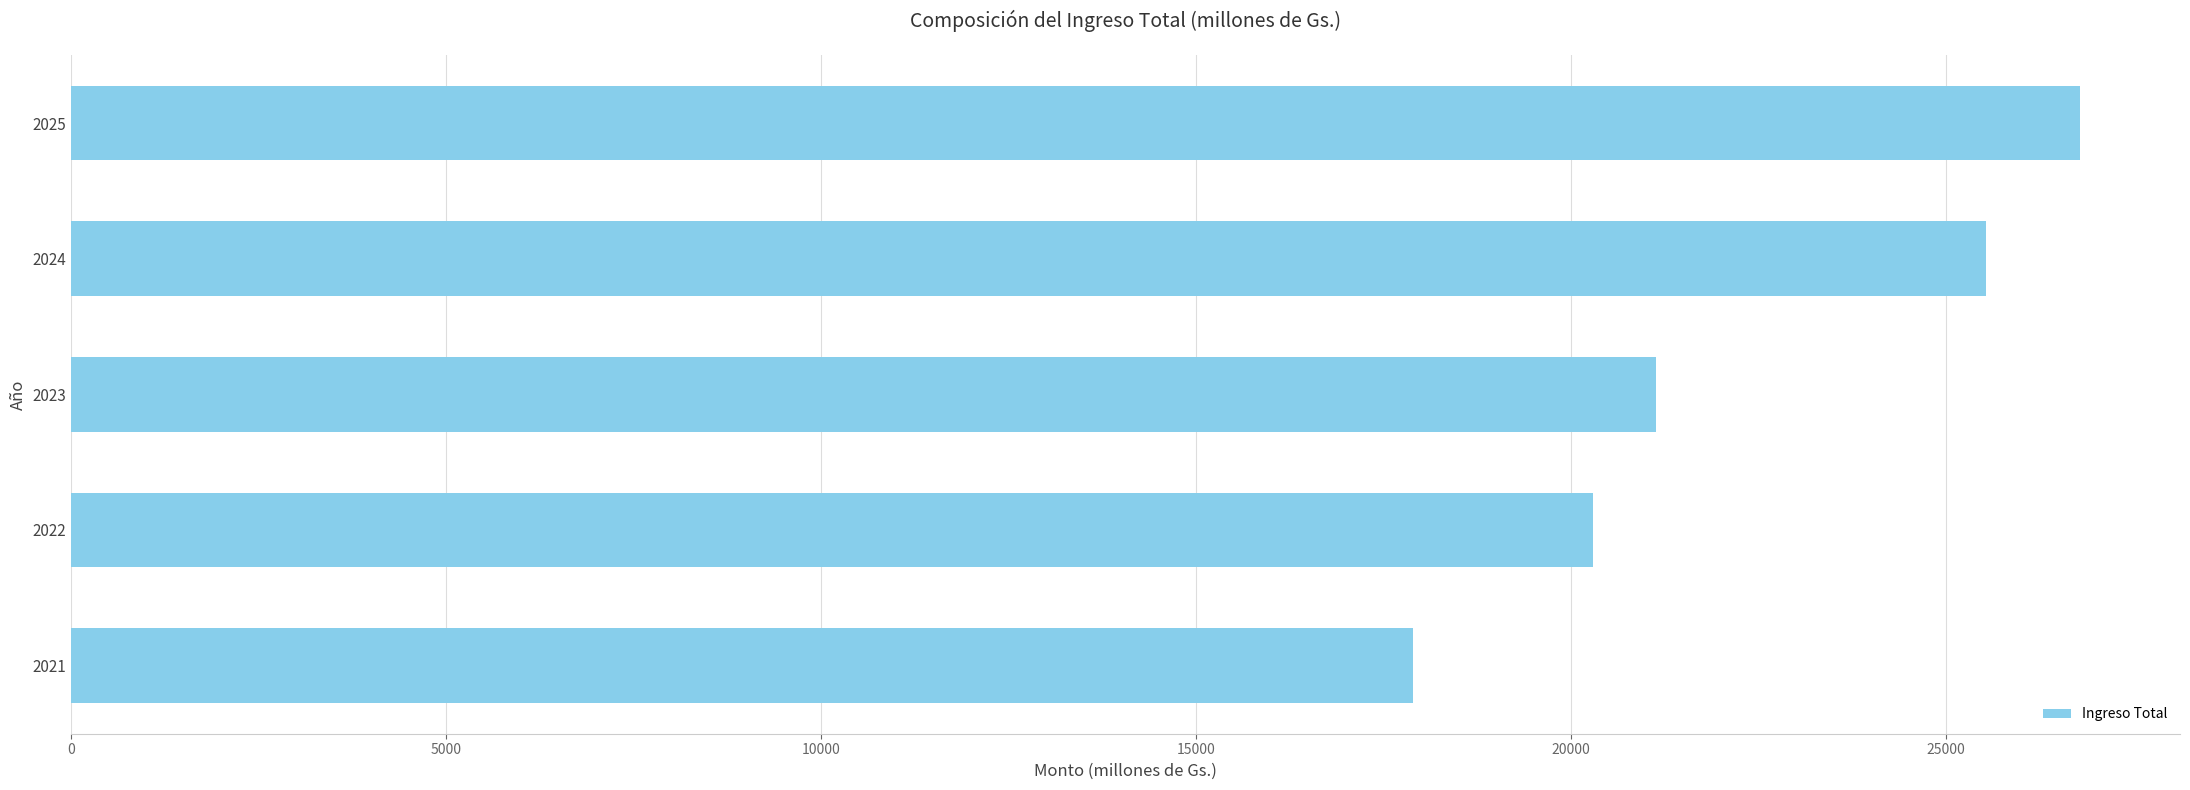

Which category has the lowest value across all series?

2021